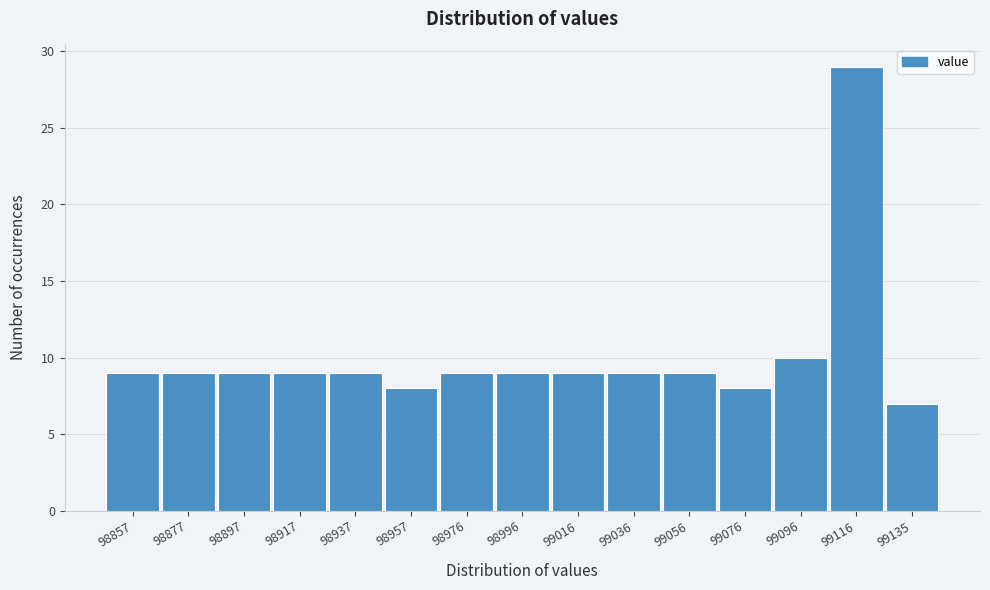

Reading left to right, extract all data points from this chart.

9	9	9	9	9	8	9	9	9	9	9	8	10	29	7